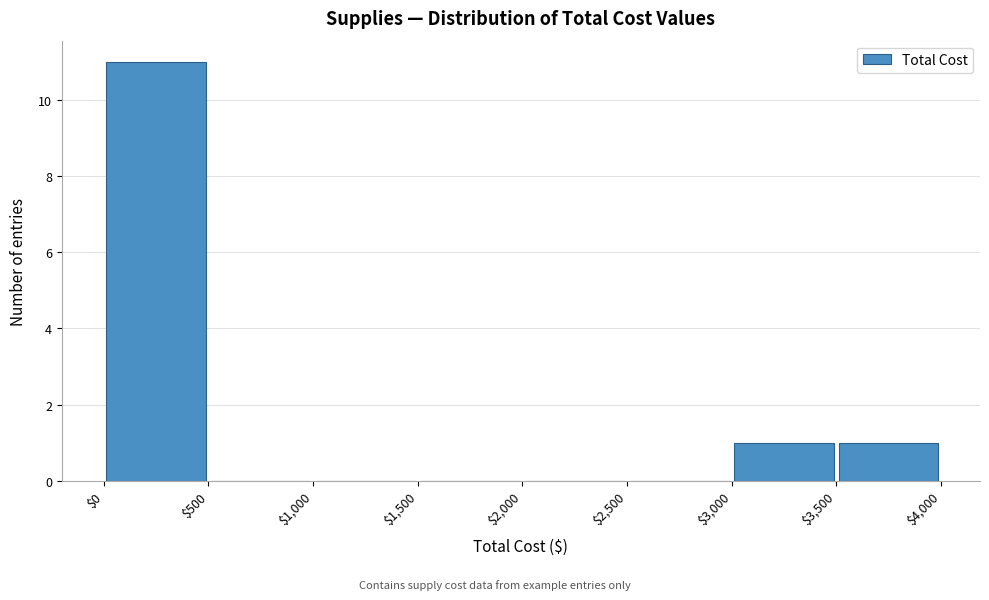

Reading left to right, list every bar in this chart as the range it spans on the x-axis followed by its height. The values are not printed on the chart, so give them approximately, as read against the axis.

$0 to $500: 11
$500 to $1,000: 0
$1,000 to $1,500: 0
$1,500 to $2,000: 0
$2,000 to $2,500: 0
$2,500 to $3,000: 0
$3,000 to $3,500: 1
$3,500 to $4,000: 1